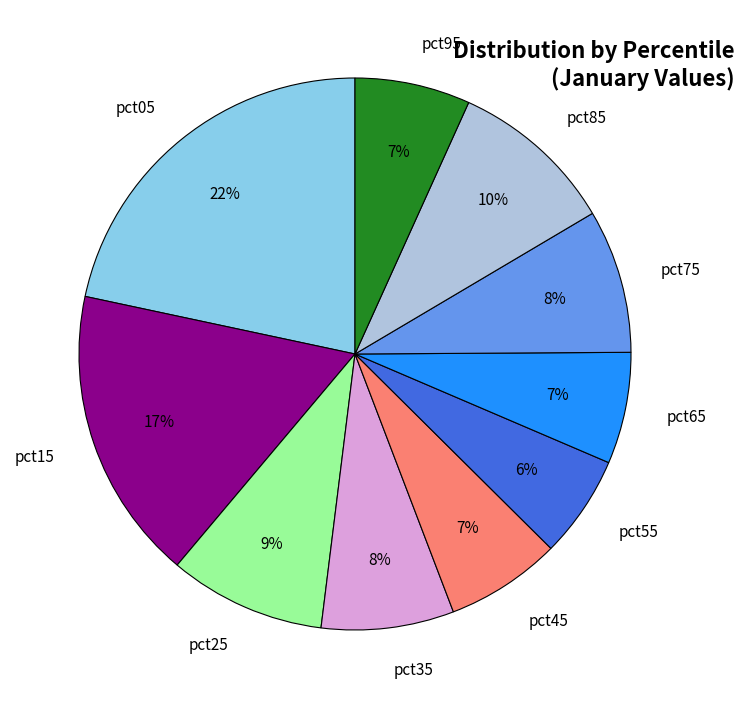

Which slice is the largest?

pct05